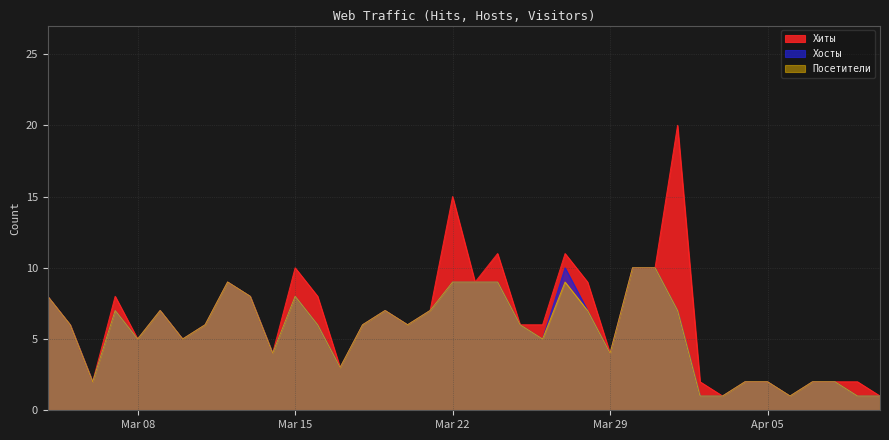

What is the difference between the maximum and minimum values in the Хиты series?

19